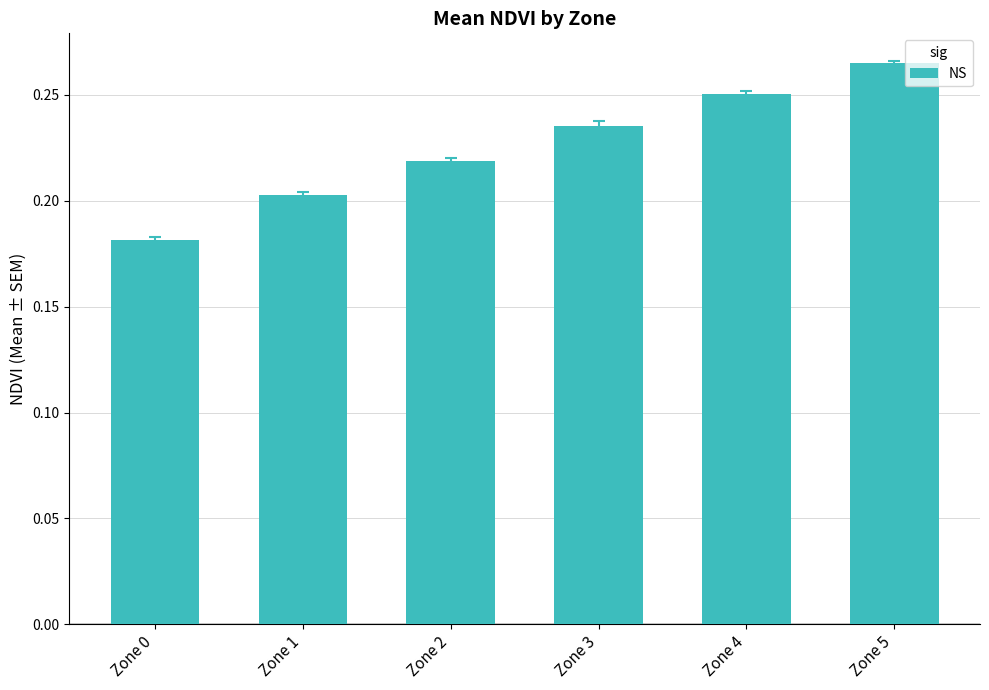

At which label is the value closest to 0?

Zone 0